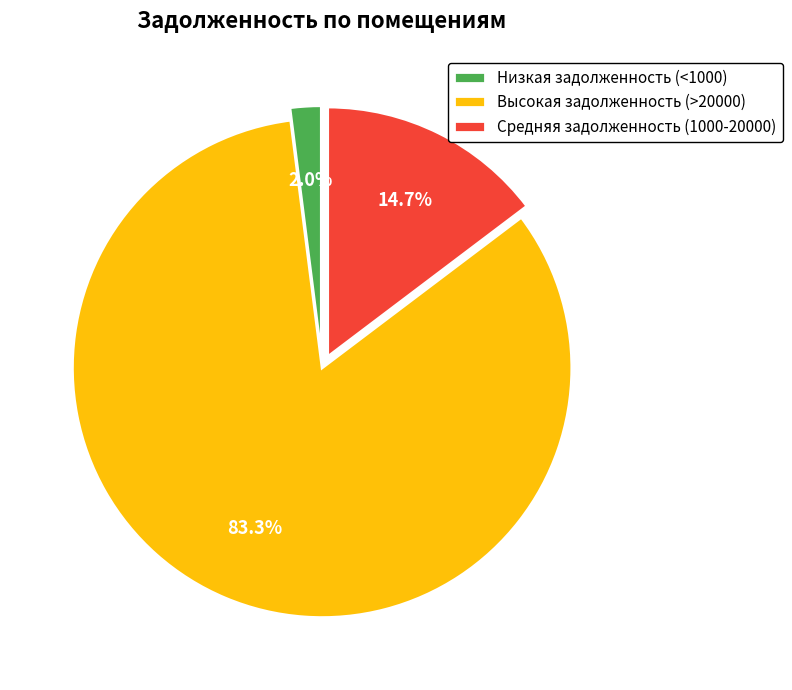

Rank the categories by value from highest to lowest.

Высокая задолженность (>20000), Средняя задолженность (1000-20000), Низкая задолженность (<1000)